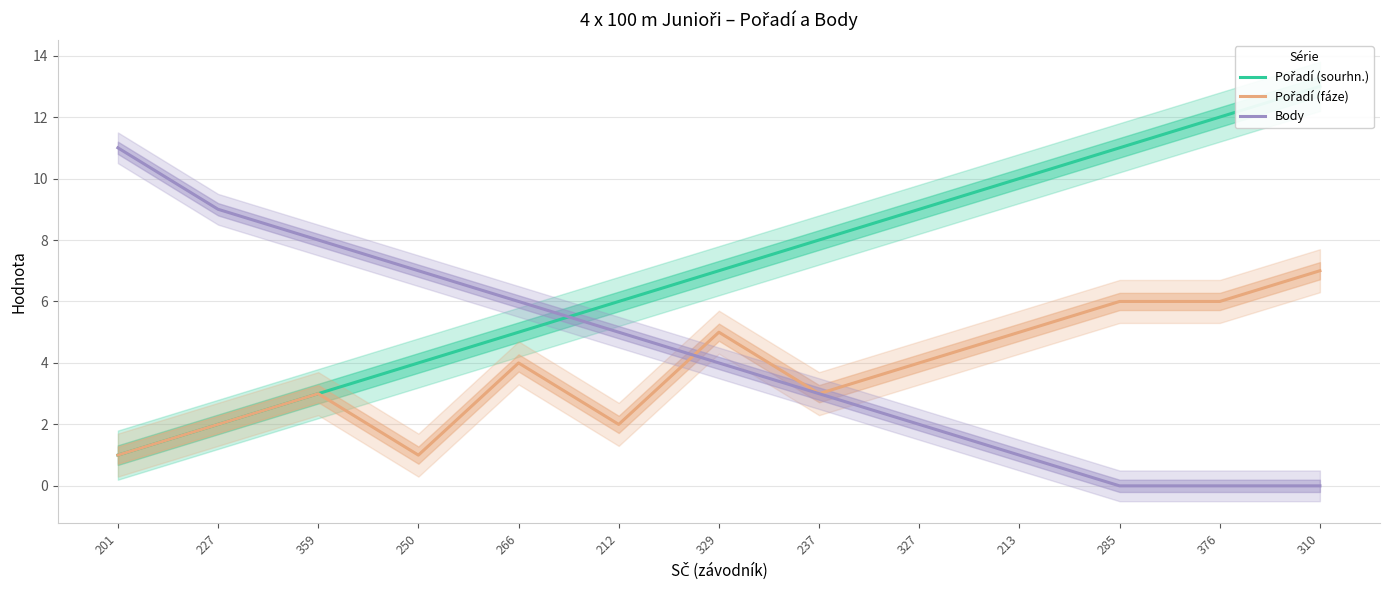

How many intersections are there between Body and Pořadí (sourhn.)?

1